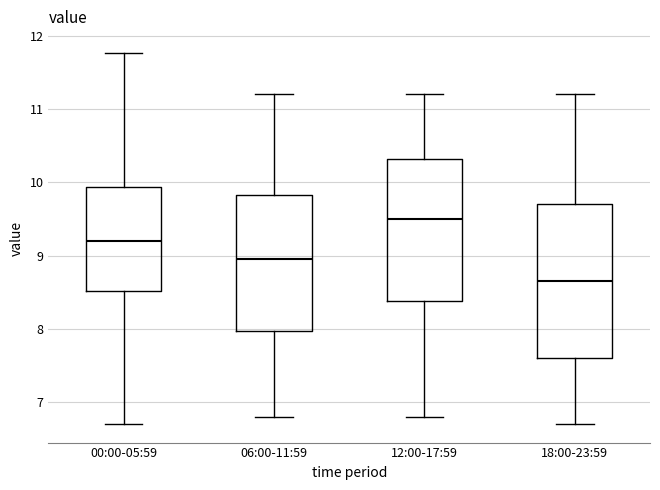

Which box's median line is the lowest?

18:00-23:59